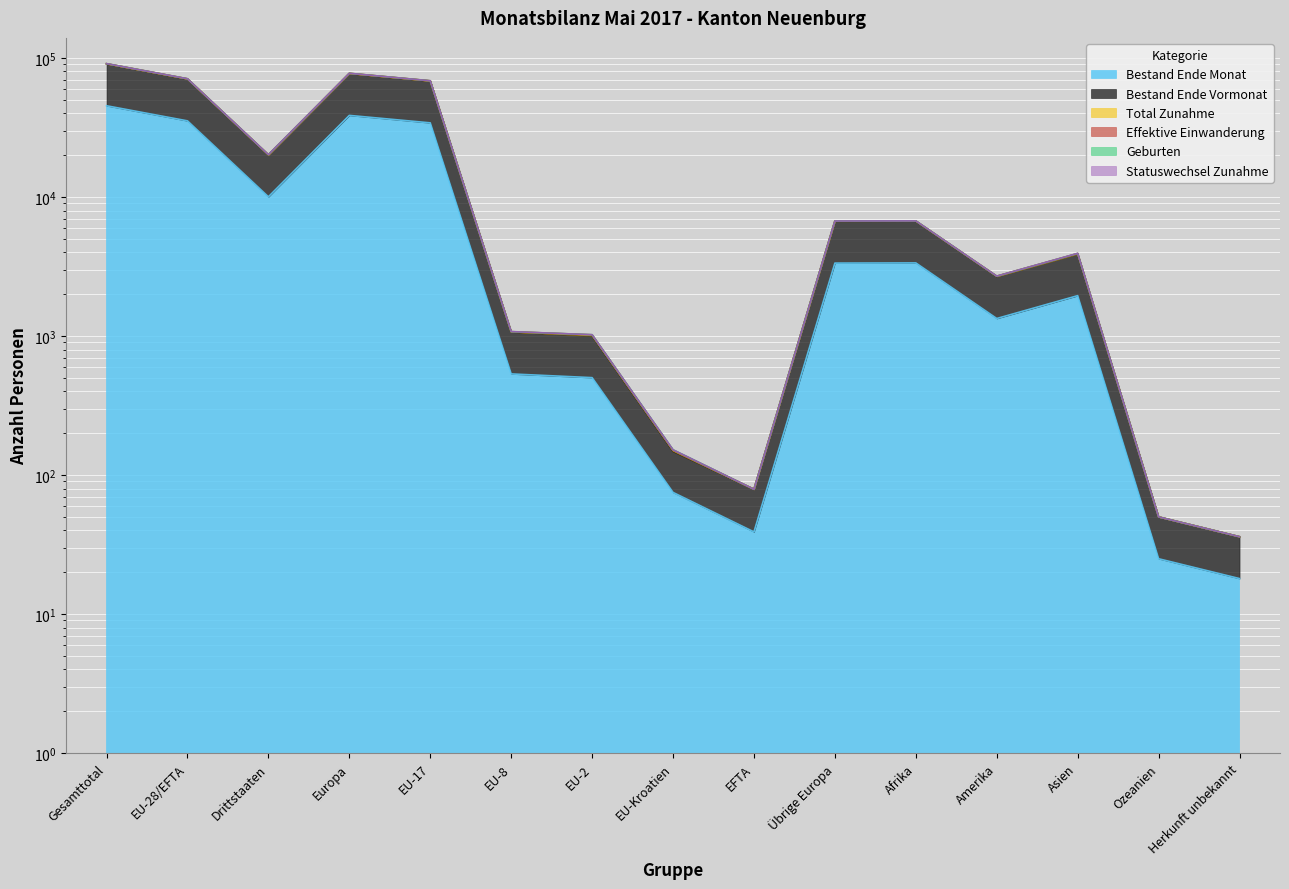

What is the difference between the highest and lowest values at EU-8?

543